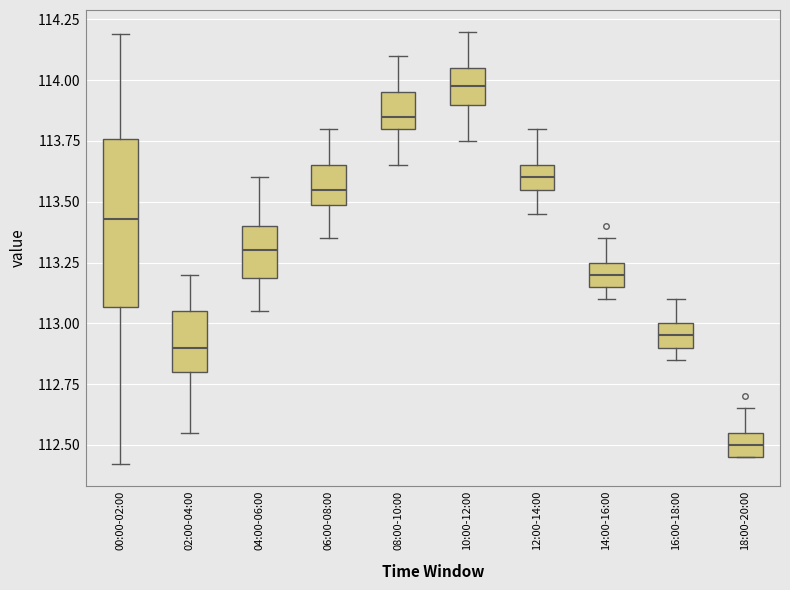

Where is the lower edge of the box for 04:00-06:00 on the y-axis? The values are not printed on the chart, so give them approximately, as read against the axis.

113.20